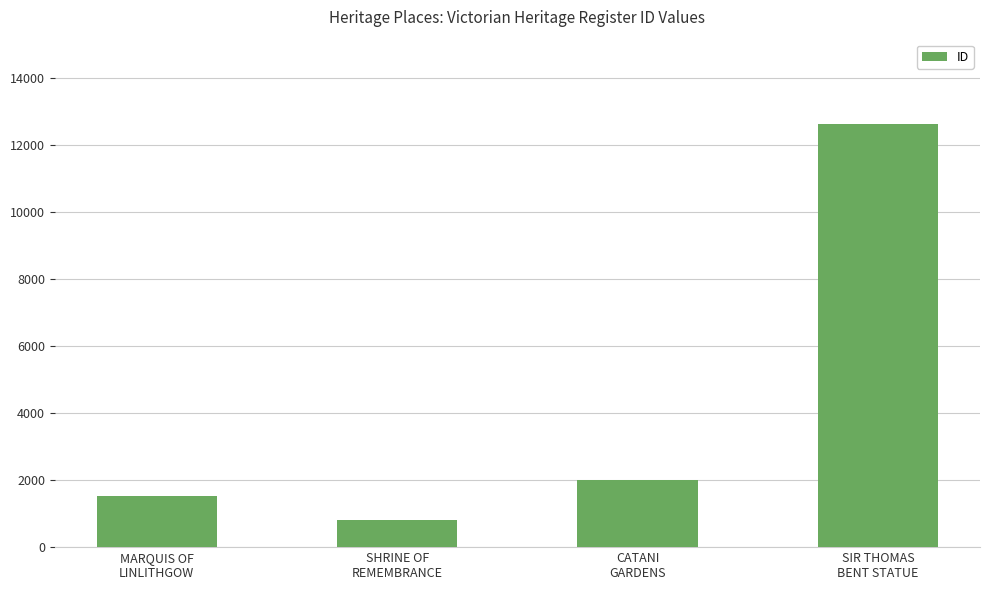

What position from the right is SIR THOMAS
BENT STATUE?

1